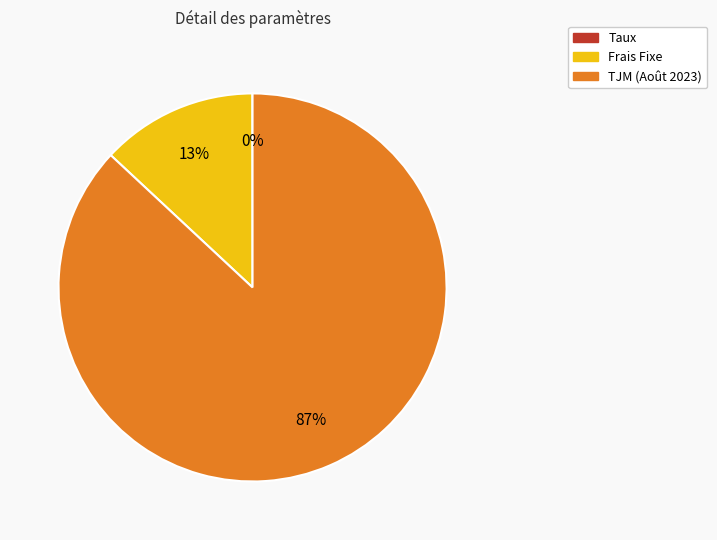

Which category has the biggest portion of the pie?

TJM (Août 2023)